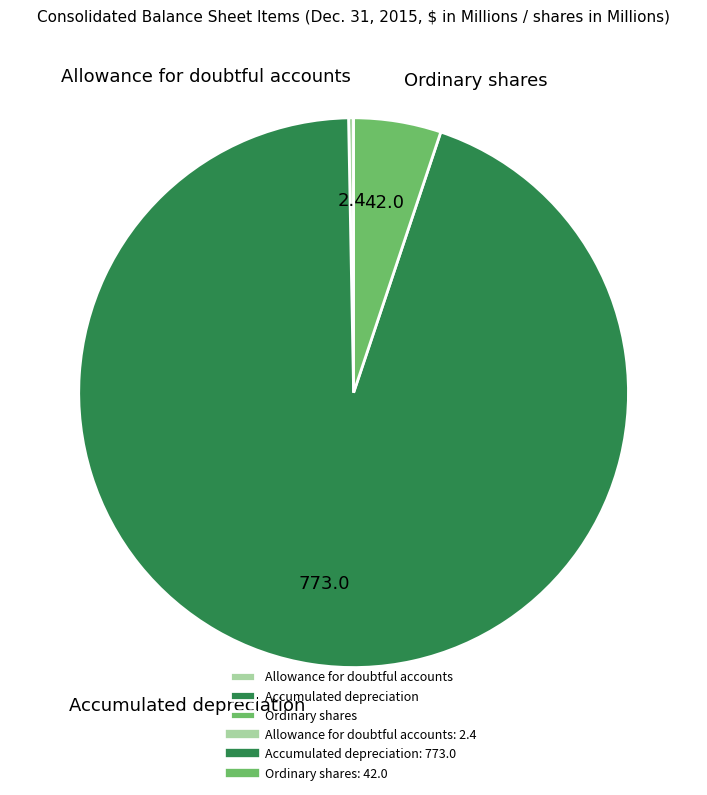

Which category has the smallest portion of the pie?

Allowance for doubtful accounts